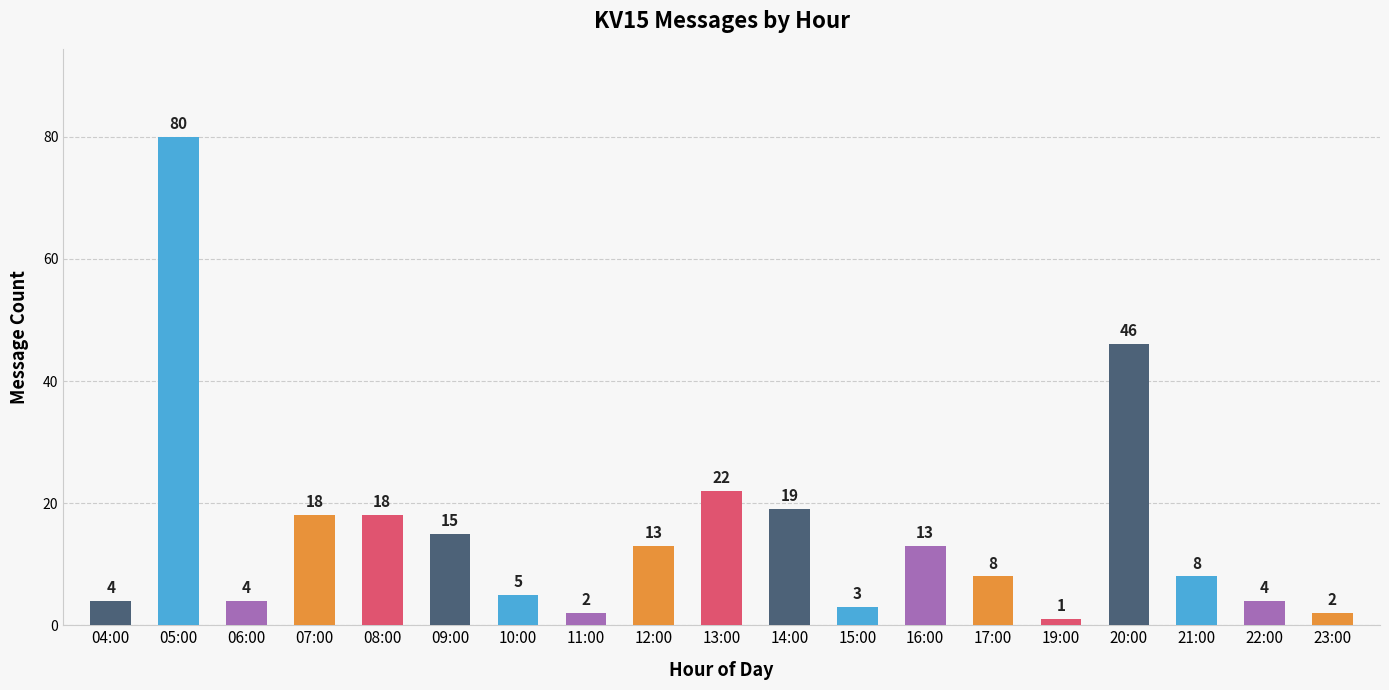

Reading left to right, transcribe all the data shown in this chart.

04:00=4	05:00=80	06:00=4	07:00=18	08:00=18	09:00=15	10:00=5	11:00=2	12:00=13	13:00=22	14:00=19	15:00=3	16:00=13	17:00=8	19:00=1	20:00=46	21:00=8	22:00=4	23:00=2